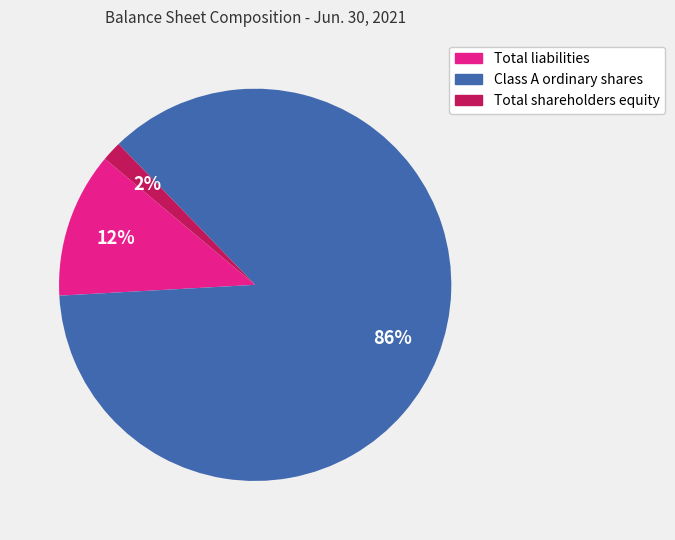

Which has a higher value, Class A ordinary shares or Total shareholders equity?

Class A ordinary shares